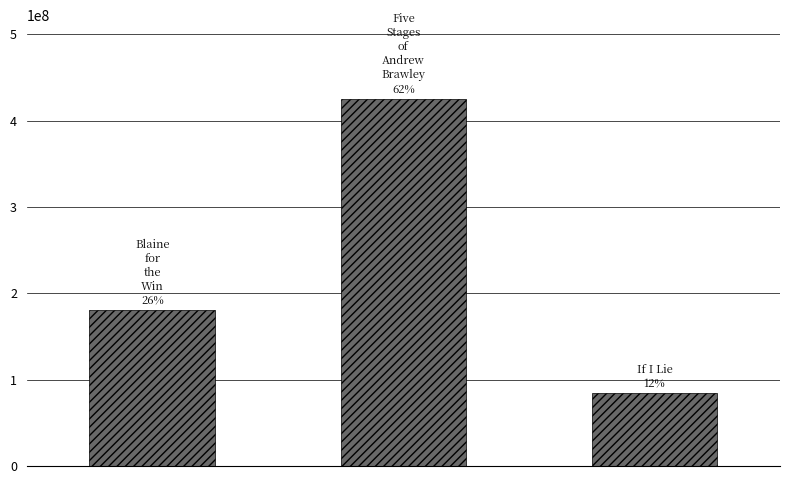

Reading left to right, transcribe all the data shown in this chart.

180342250	425583130	84305988